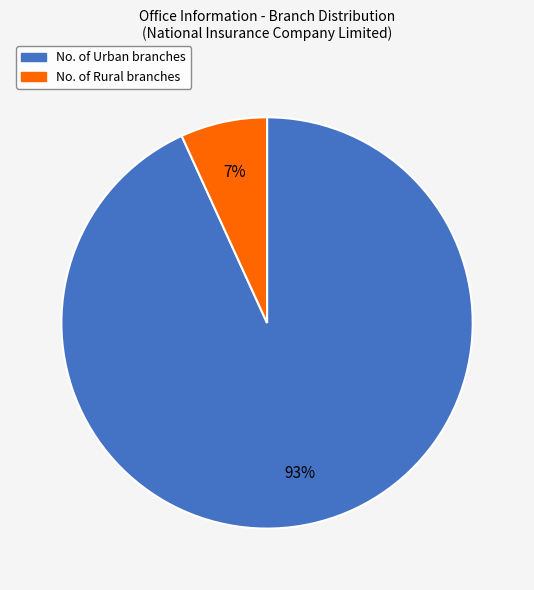

To the nearest percent, what portion does No. of Urban branches represent?

93%